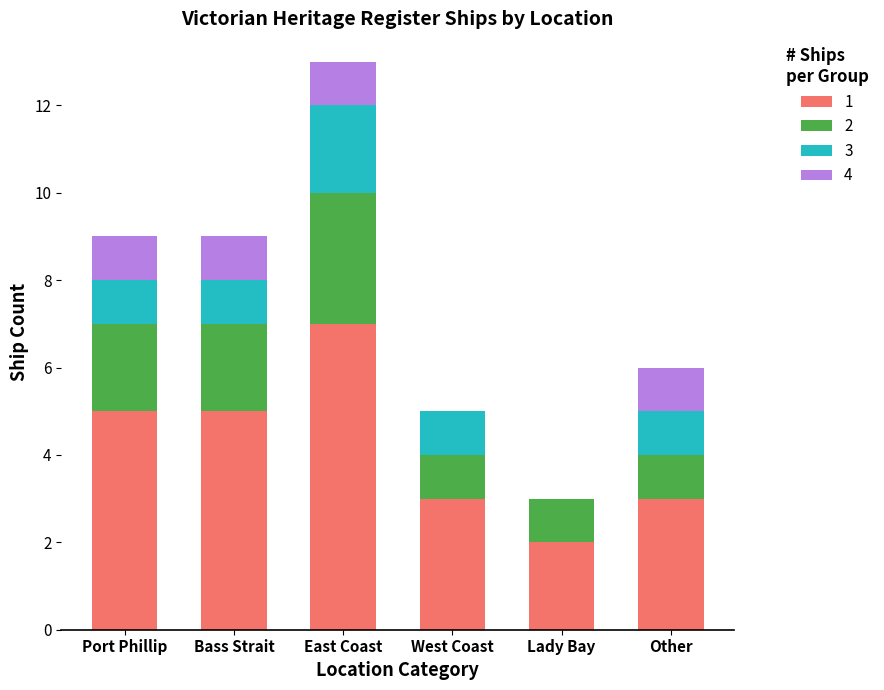

The 1 series shows 7 at East Coast. True or false?

True